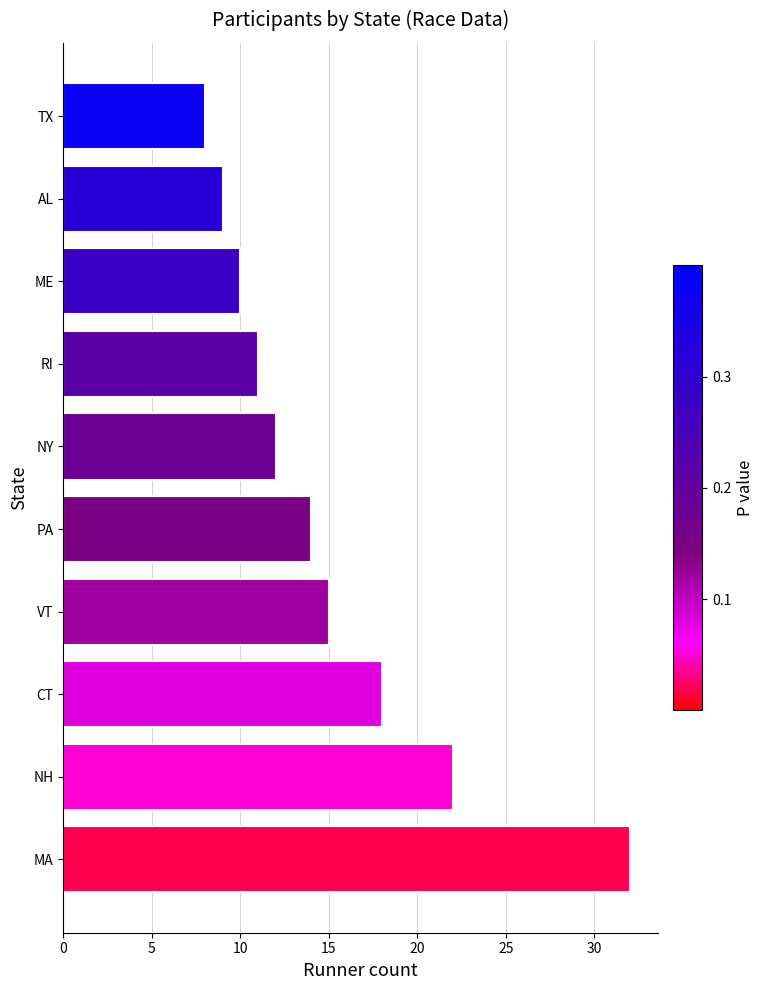

Rank the categories by value from lowest to highest.

TX, AL, ME, RI, NY, PA, VT, CT, NH, MA